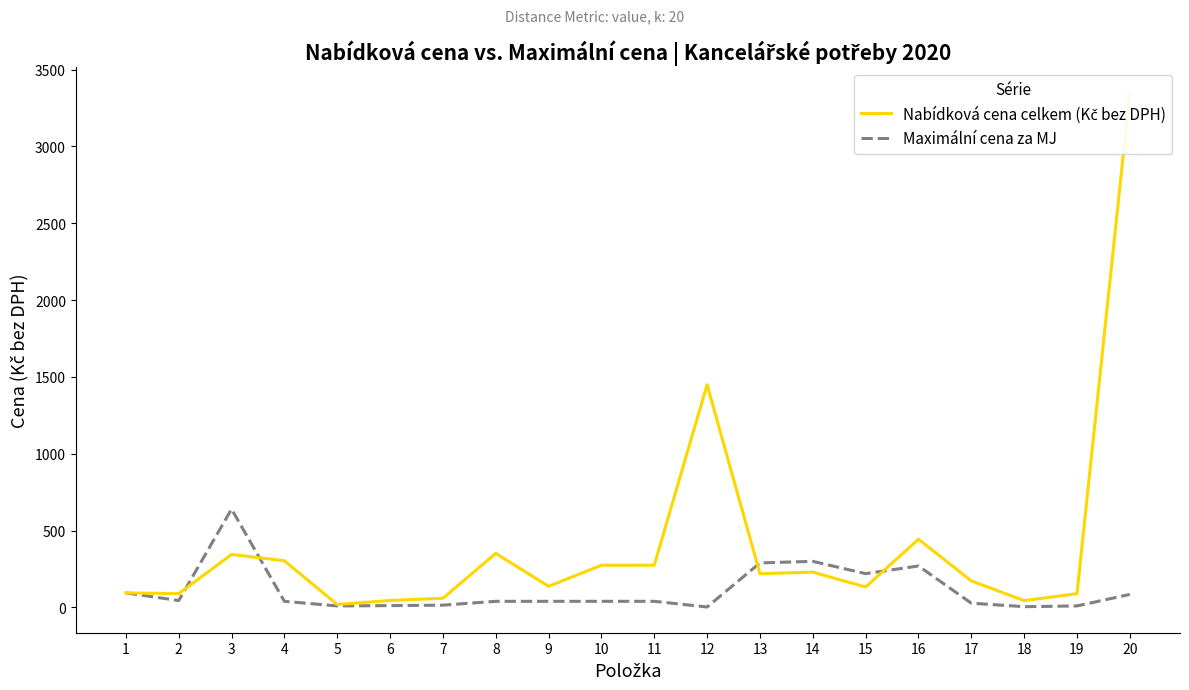

Reading left to right, list all the values displayed in this chart.

Nabídková cena celkem (Kč bez DPH): 95.0	90.0	345.0	304.0	19.0	45.5	60.0	352.0	137.5	275.0	275.0	1450.0	220.0	230.0	133.0	444.0	173.0	44.5	89.5	3350.0
Maximální cena za MJ: 95.0	45.0	640.0	40.0	10.0	12.0	15.0	40.0	40.0	40.0	40.0	3.0	290.0	300.0	220.0	270.0	28.0	5.0	10.0	85.0